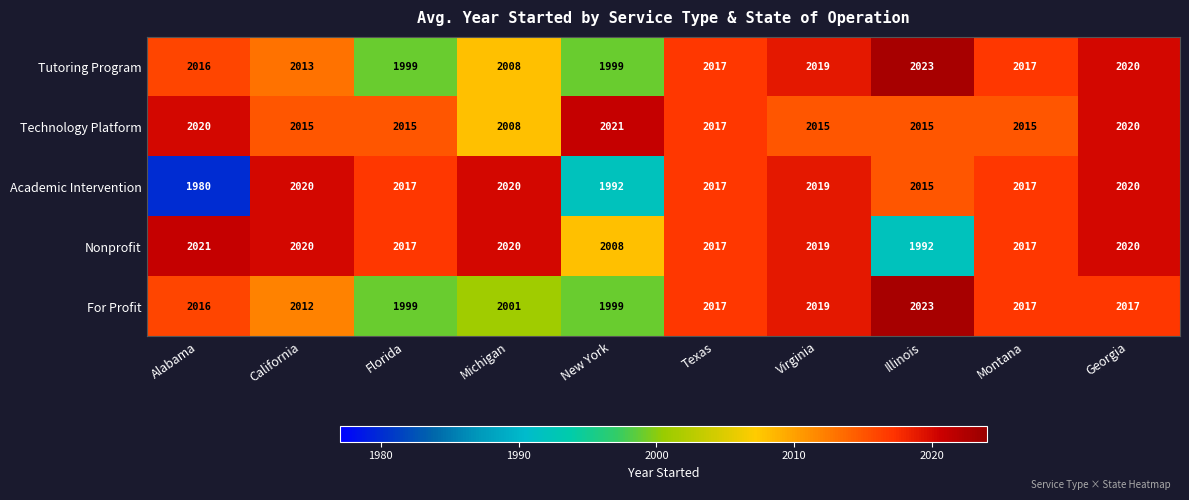

What is the difference between the second highest and minimum values in the For Profit series?

20